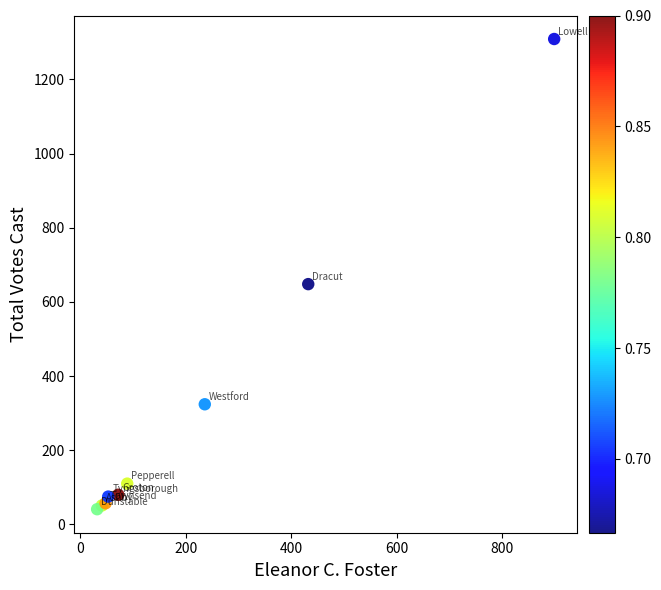

What Y value in the scatter plot is closest to 675?

648